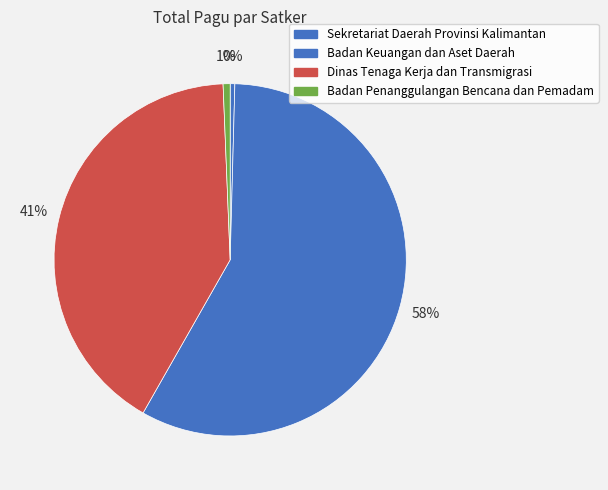

How many segments does this pie chart have?

4